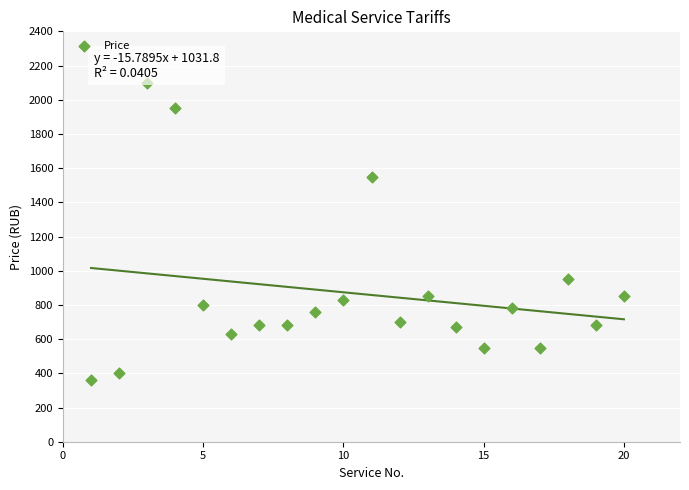

What Y value in the scatter plot is closest to 1230?

950